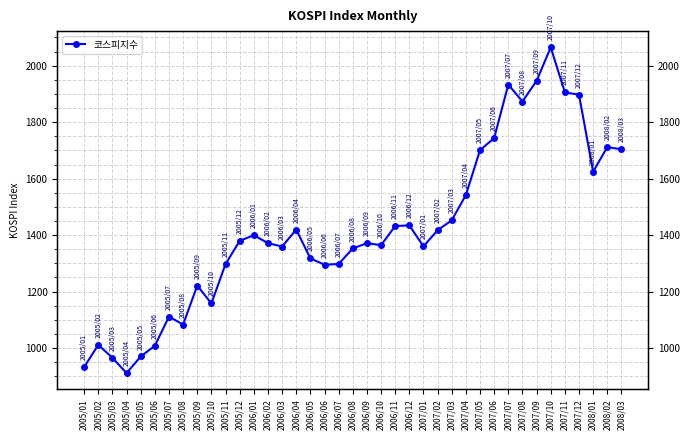

Reading left to right, list all the values displayed in this chart.

2005/01=932.7	2005/02=1011.4	2005/03=965.7	2005/04=911.3	2005/05=970.2	2005/06=1008.2	2005/07=1111.3	2005/08=1083.3	2005/09=1221.0	2005/10=1158.1	2005/11=1297.4	2005/12=1379.4	2006/01=1399.8	2006/02=1371.6	2006/03=1359.6	2006/04=1419.7	2006/05=1317.7	2006/06=1295.2	2006/07=1297.8	2006/08=1352.7	2006/09=1371.4	2006/10=1364.5	2006/11=1432.2	2006/12=1434.5	2007/01=1360.2	2007/02=1417.3	2007/03=1452.5	2007/04=1542.2	2007/05=1700.9	2007/06=1743.6	2007/07=1933.3	2007/08=1873.2	2007/09=1946.5	2007/10=2064.8	2007/11=1906.0	2007/12=1897.1	2008/01=1624.7	2008/02=1711.6	2008/03=1704.0